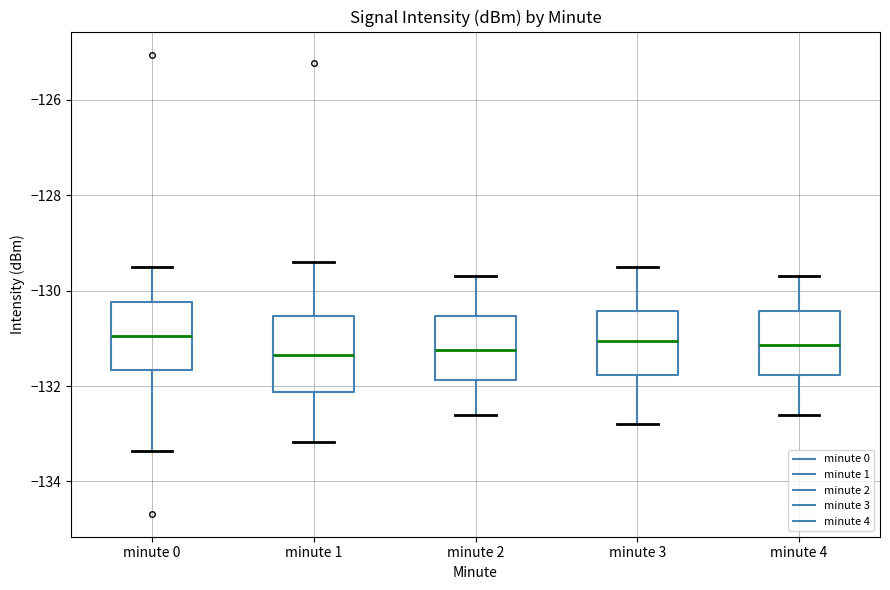

Where does the lower whisker of the box for minute 0 end on the y-axis? The values are not printed on the chart, so give them approximately, as read against the axis.

-133.4